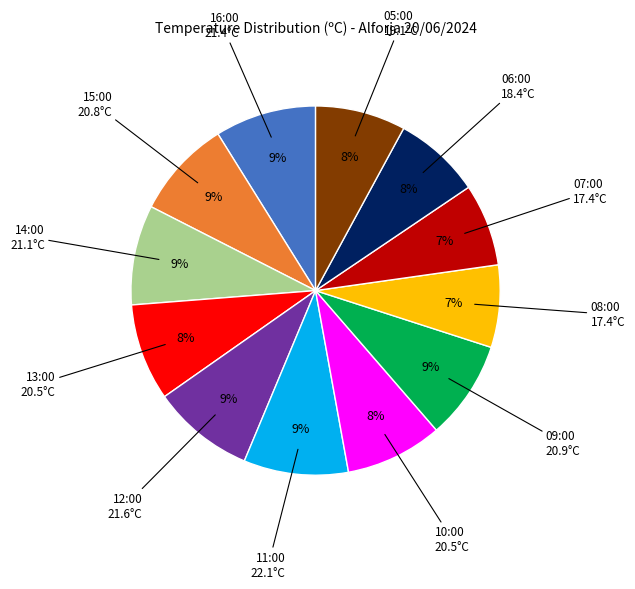

To the nearest percent, what is the average slice percentage?

8%